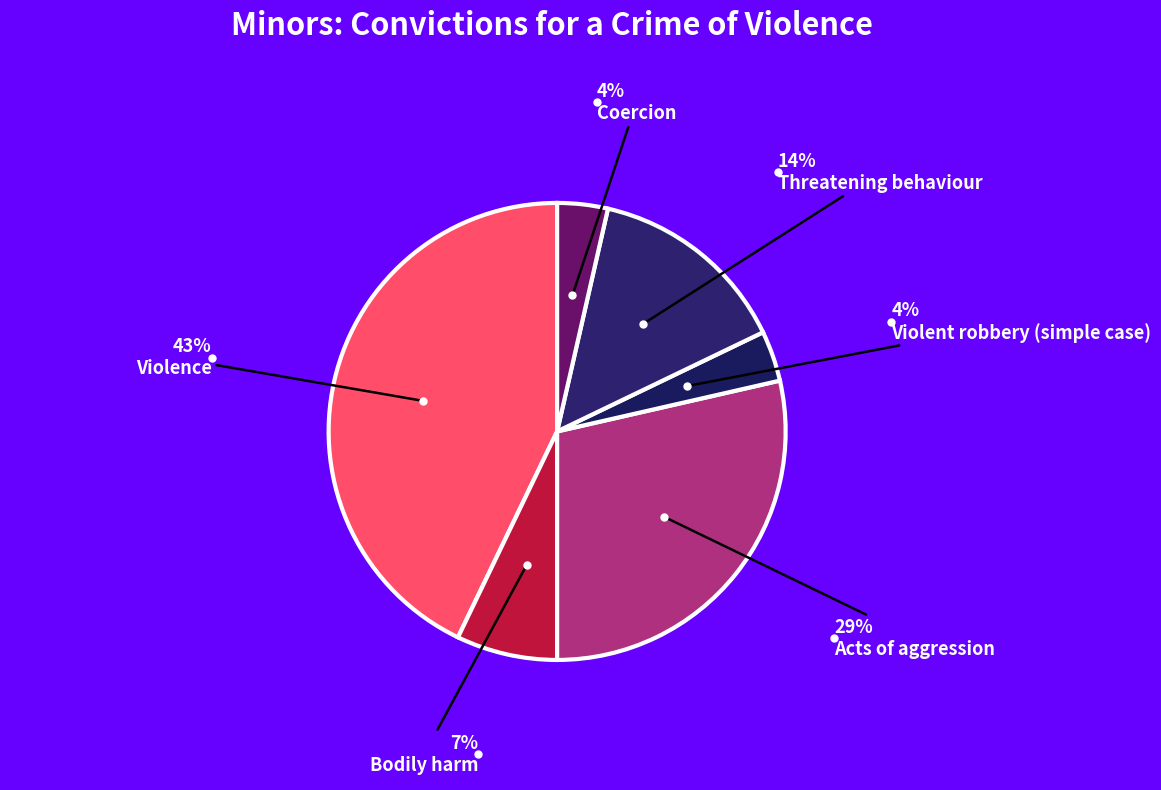

Count the number of slices in the pie.

6